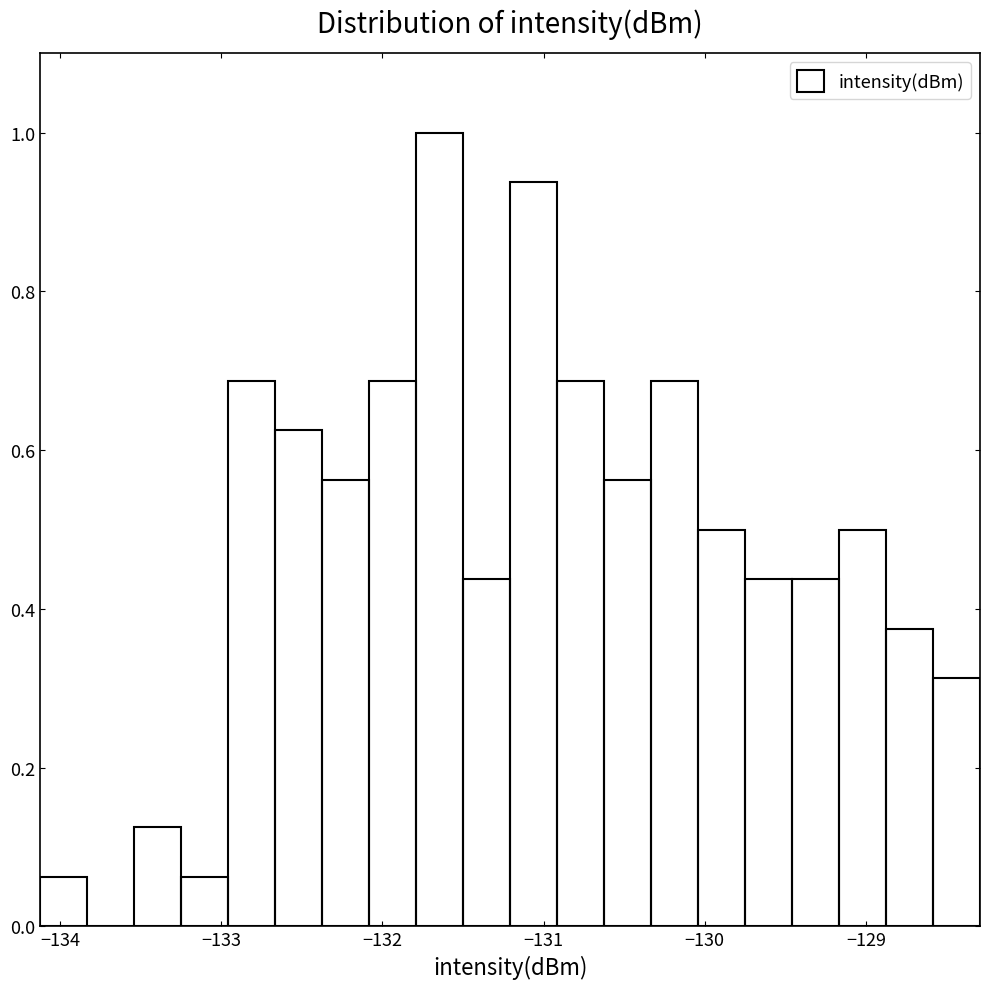

Around what value on the x-axis is the tallest bar? Give the approximate position of its centre, as read against the axis.

-131.6